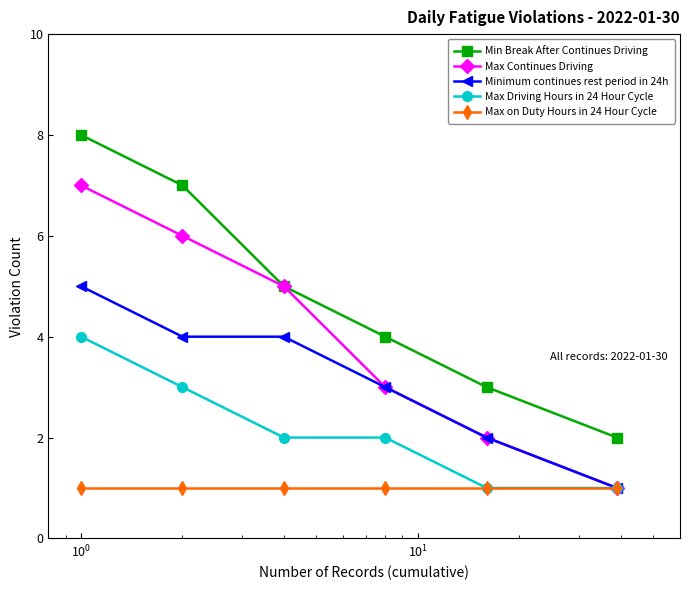

True or false: Min Break After Continues Driving and Max on Duty Hours in 24 Hour Cycle cross at least once.

False